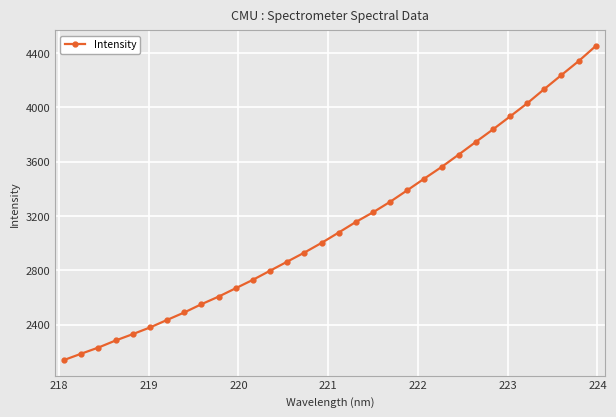

True or false: there are more than 2 points higher than both neighbors.

False